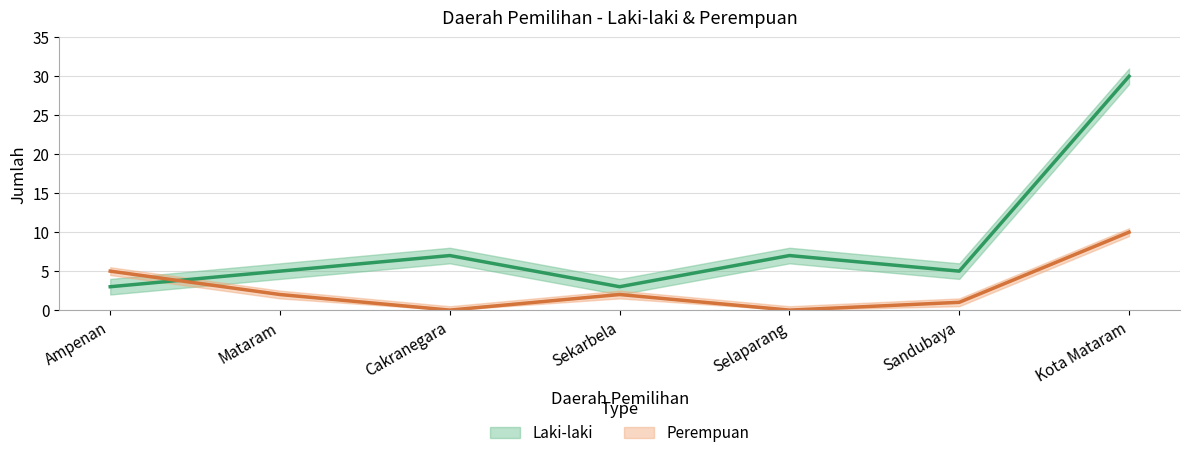

Is the value of Perempuan at Mataram greater than the value of Laki-laki at Sandubaya?

No